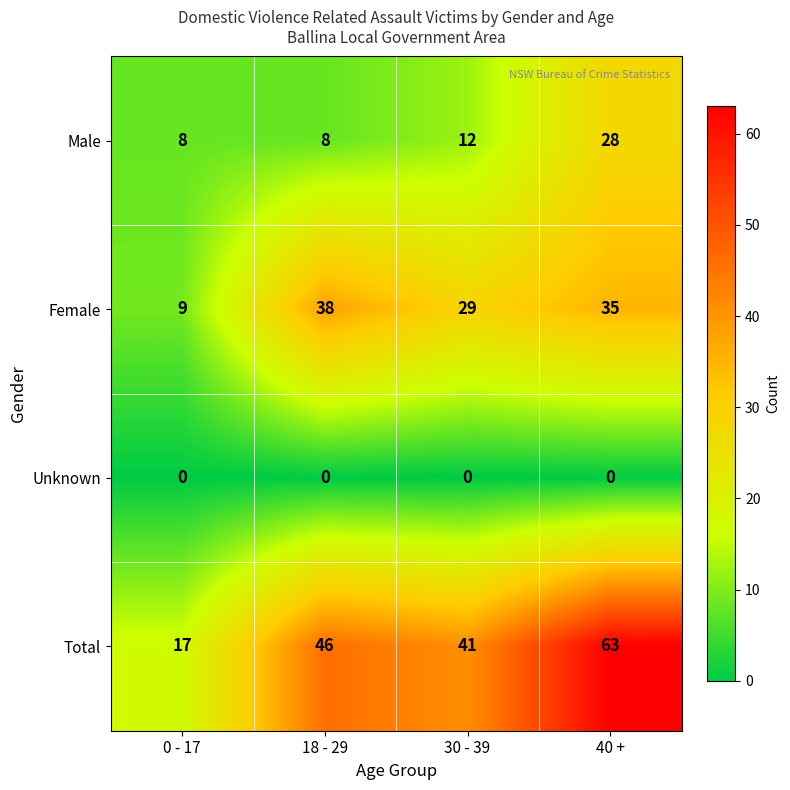

Which series has the widest spread of values?

Total